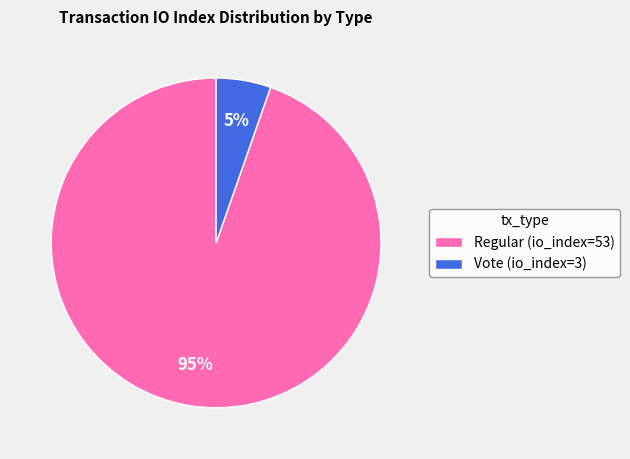

To the nearest percent, what percentage of the pie is Regular (io_index=53)?

95%